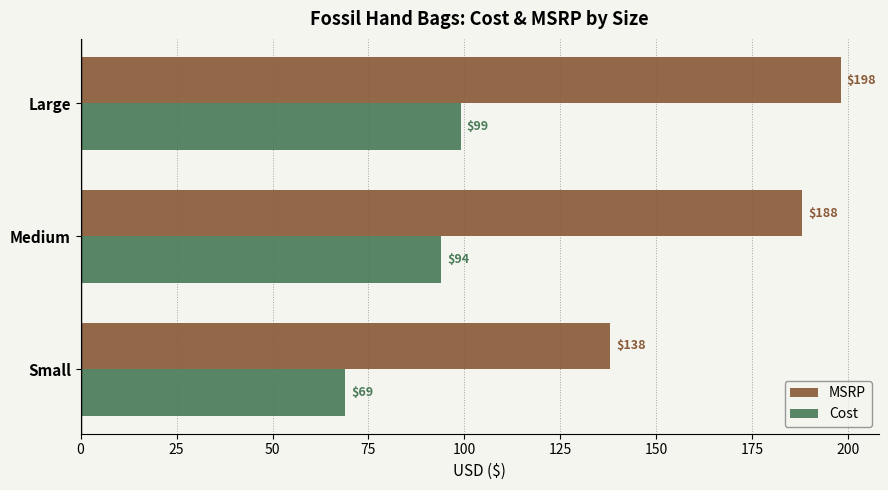

The value of MSRP at Small is 138. True or false?

True